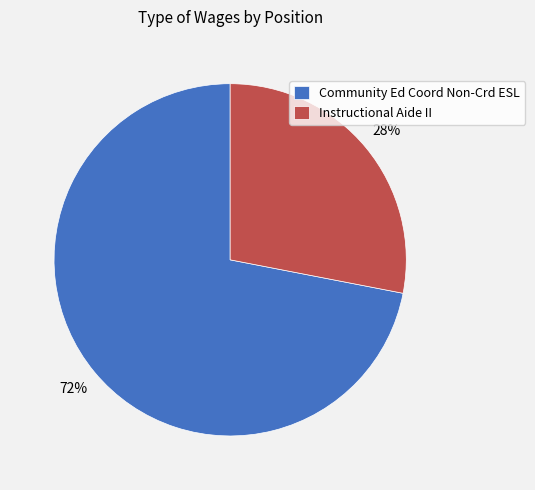

Combined, do Community Ed Coord Non-Crd ESL and Instructional Aide II account for over 50%?

Yes